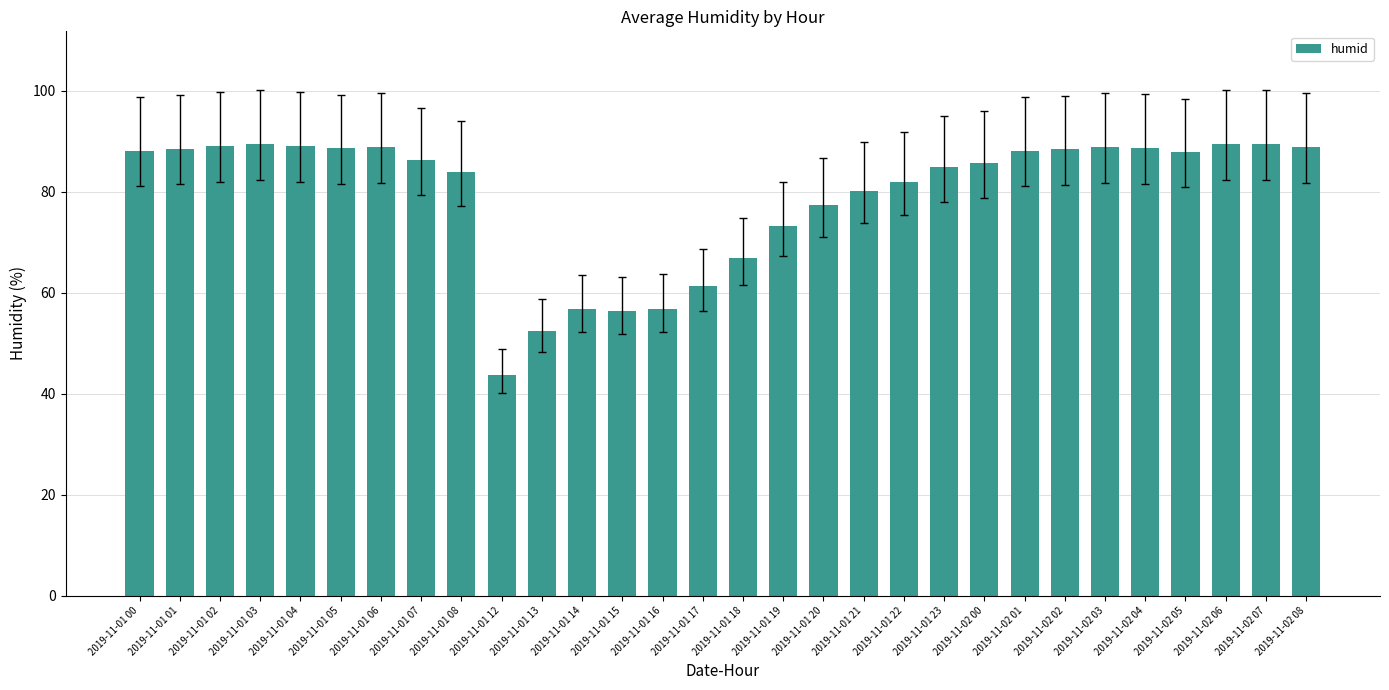

What is the difference between the values at 2019-11-01 19 and 2019-11-02 05?

14.7